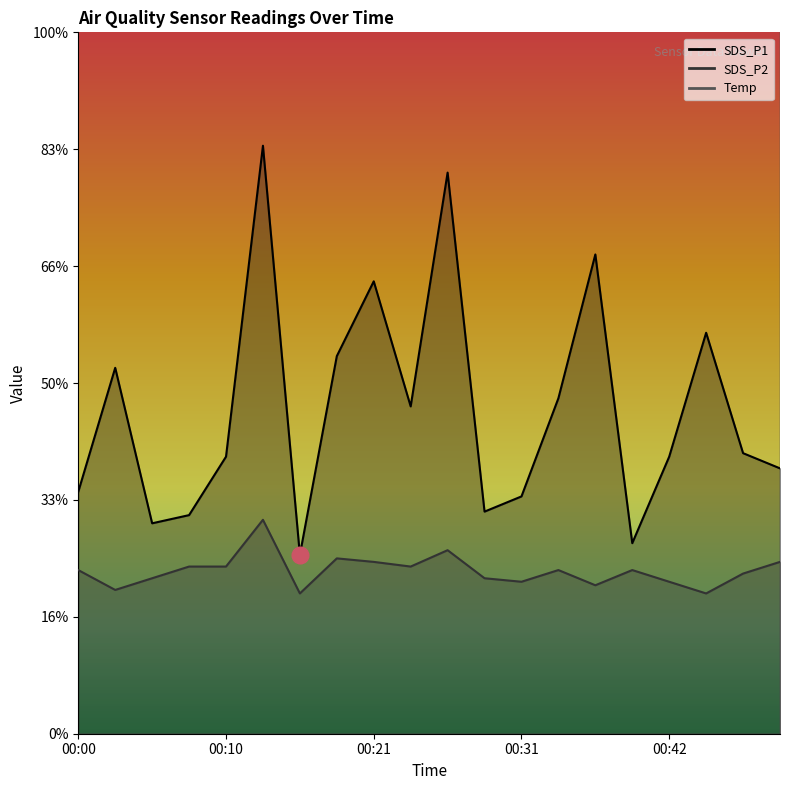

At how many categories does at least one series exceed 14?

20